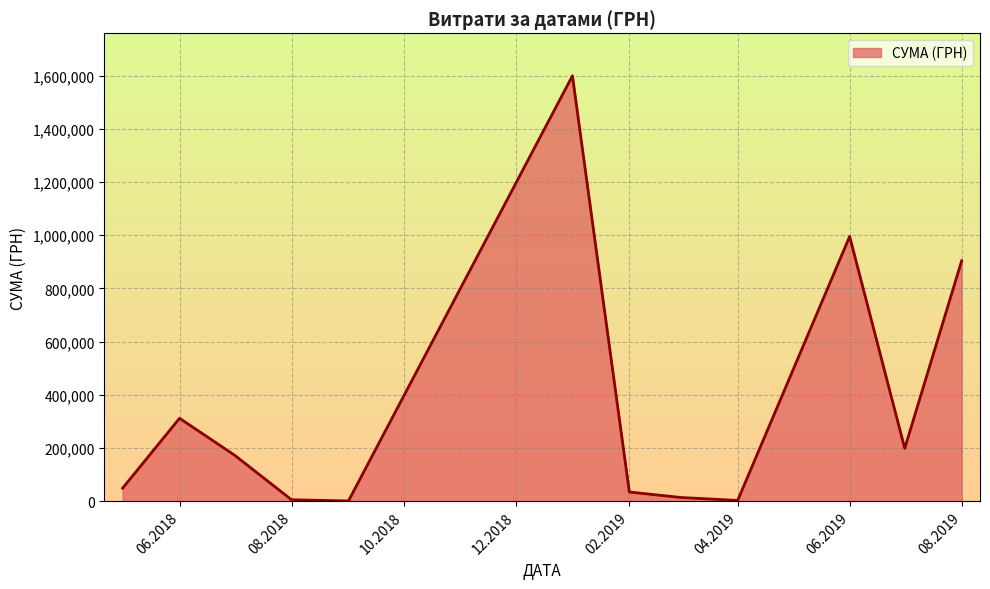

What is the maximum value shown in the chart?

1599460.7